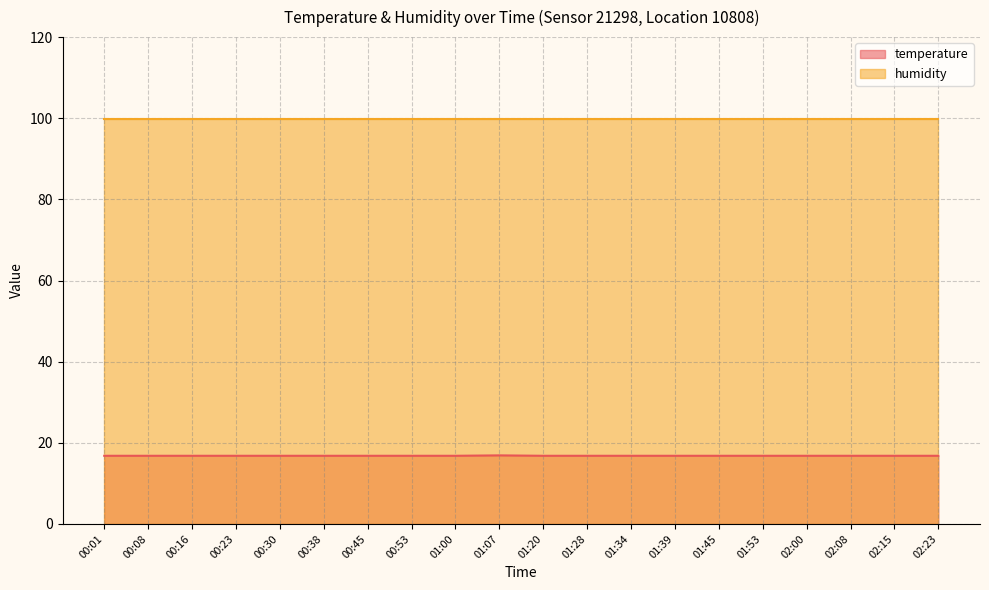

What is the sum of the values at 01:53 and 00:38?

33.6